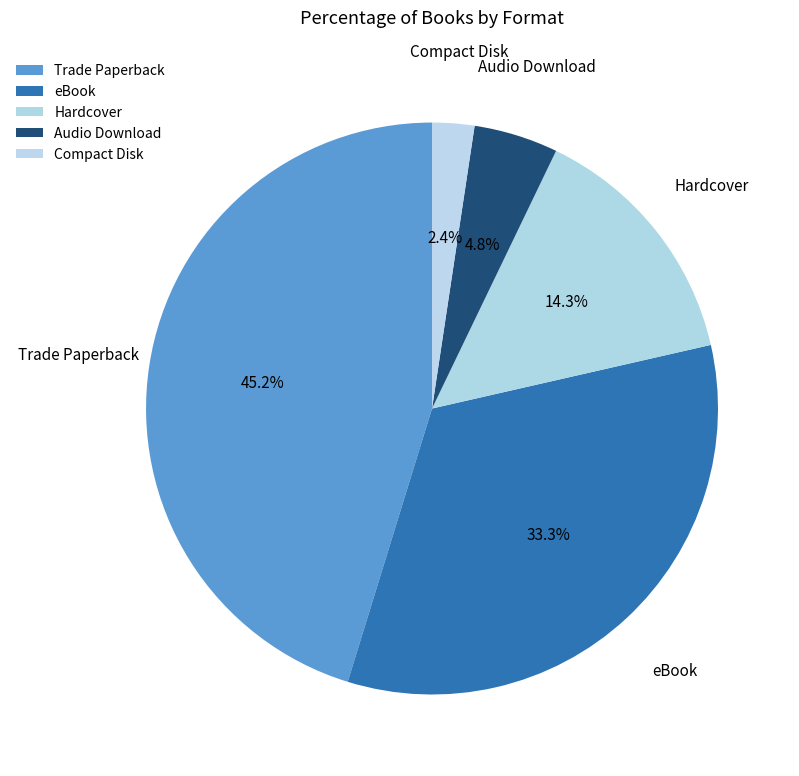

What percentage is NOT represented by Compact Disk?

97.6%